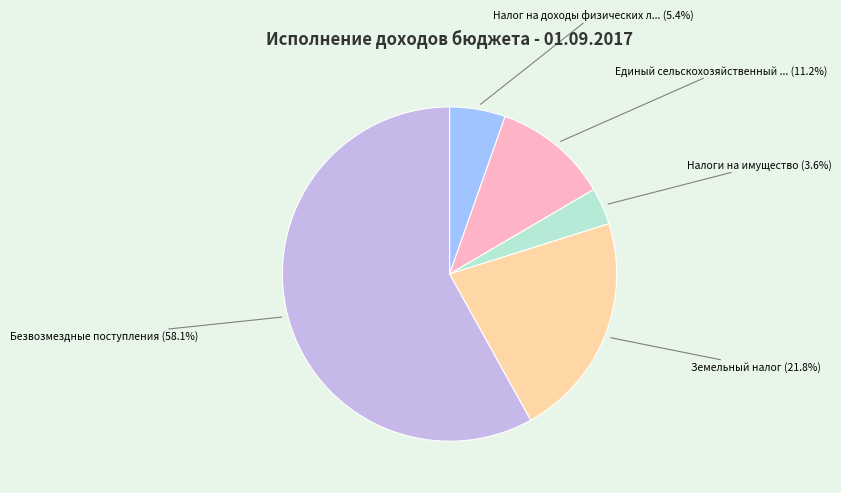

Is there a majority slice in this chart?

Yes